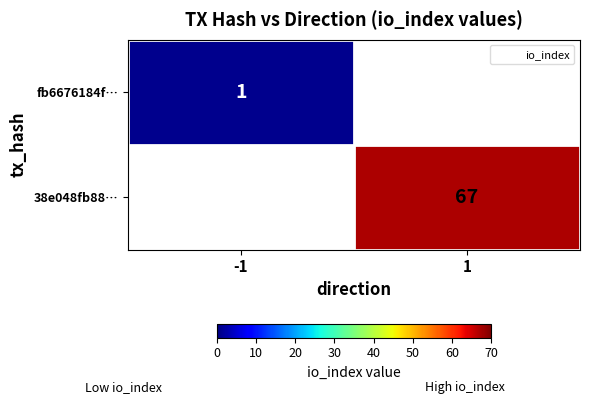

Which category has the highest value across all series?

1